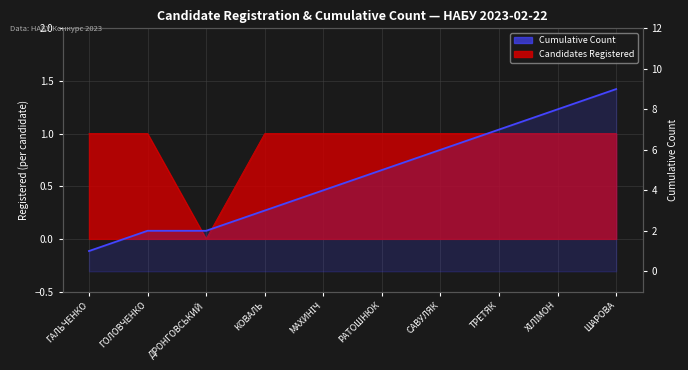

Reading left to right, transcribe all the data shown in this chart.

ГАЛЬЧЕНКО=1	ГОЛОВЧЕНКО=2	ДРОНГОВСЬКИЙ=2	КОВАЛЬ=3	МАХИНІЧ=4	РАТОШНЮК=5	САВУЛЯК=6	ТРЕТЯК=7	ХІЛІМОН=8	ШАРОВА=9